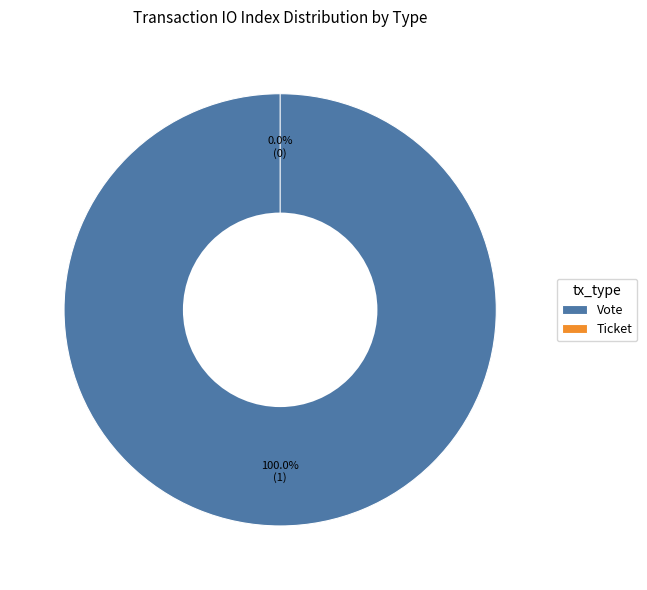

Does Vote represent more than half of the total?

Yes